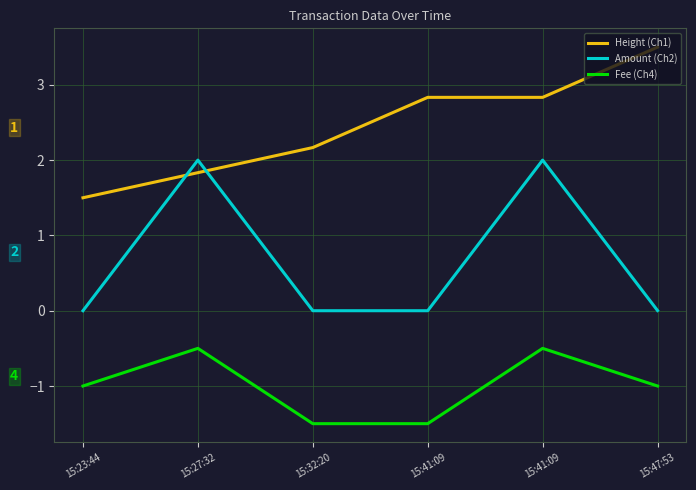

What are all the series names shown in the legend?

Height (Ch1), Amount (Ch2), Fee (Ch4)